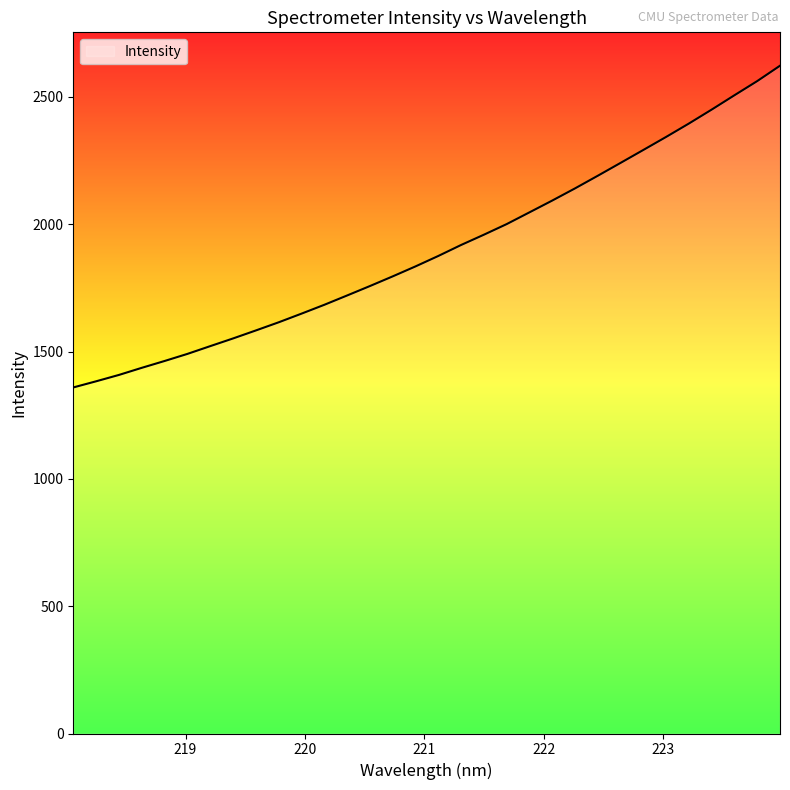

What is the greatest value displayed?

2622.3